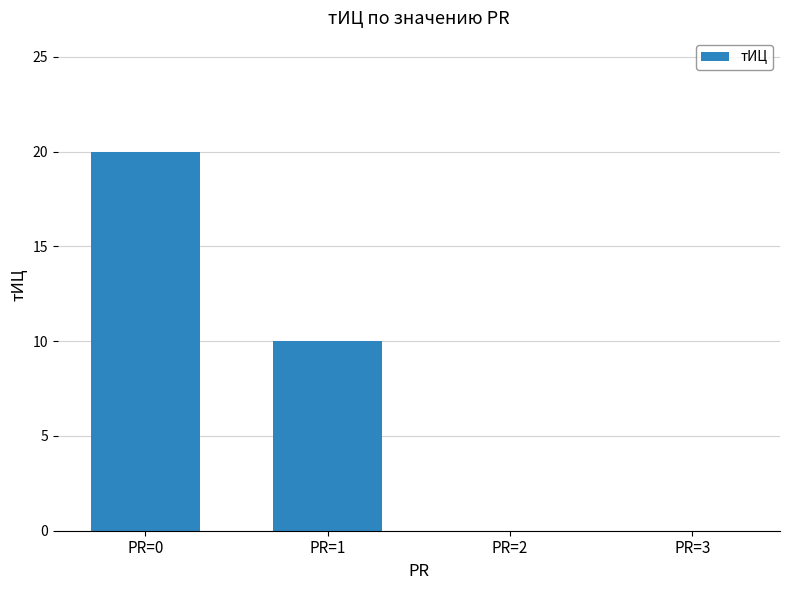

What is the change in value from PR=0 to PR=1?

-10